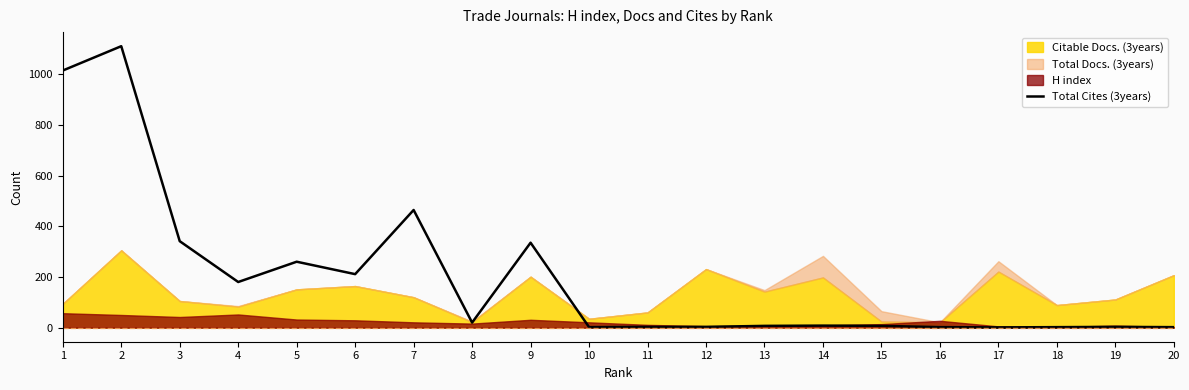

At which label does the data first exceed 8?

1